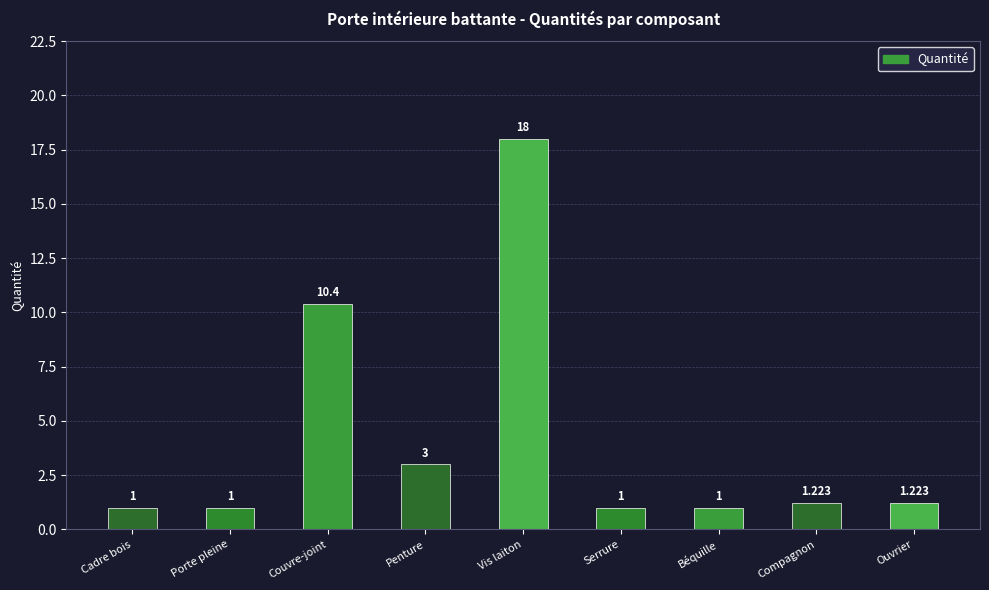

What is the label of the 8th bar from the right?

Porte pleine